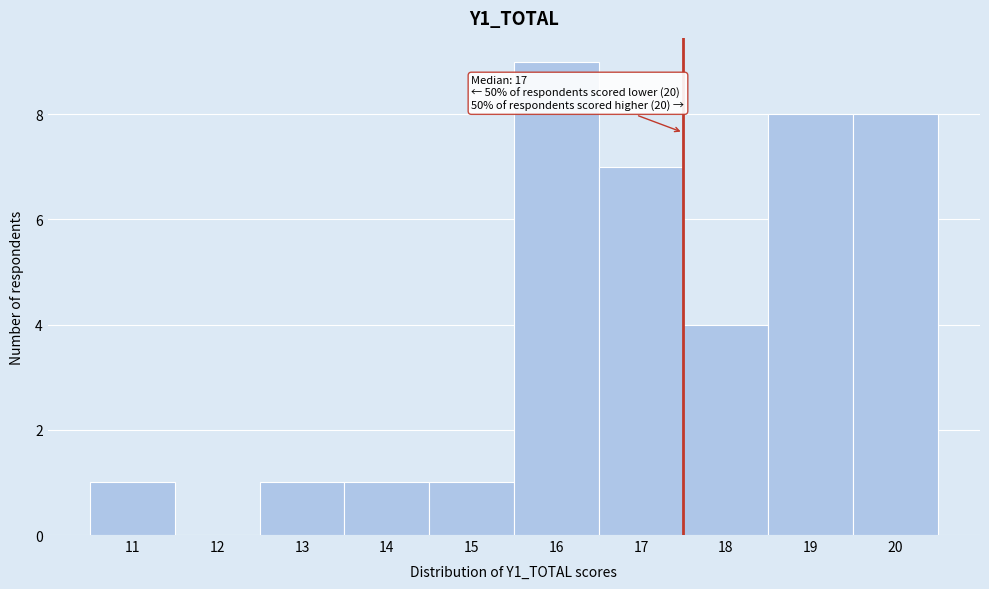

Over which range of the x-axis is the bar tallest?

15.5 to 16.5